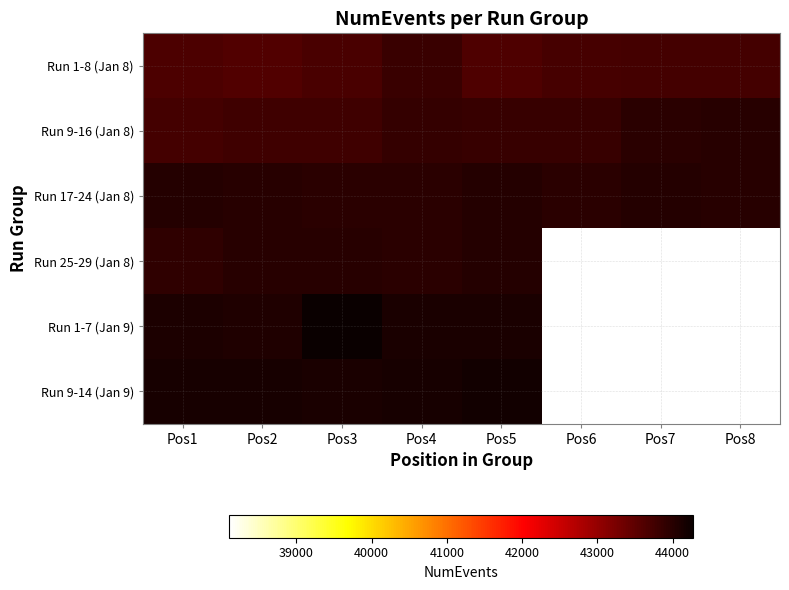

What is the maximum value for Run 9-14 (Jan 9)?

44186.0